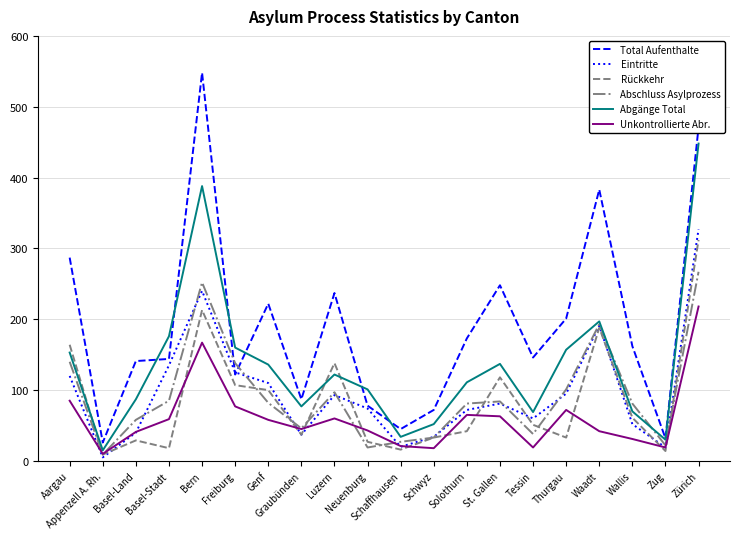

Which series has the largest range (max minus min)?

Total Aufenthalte